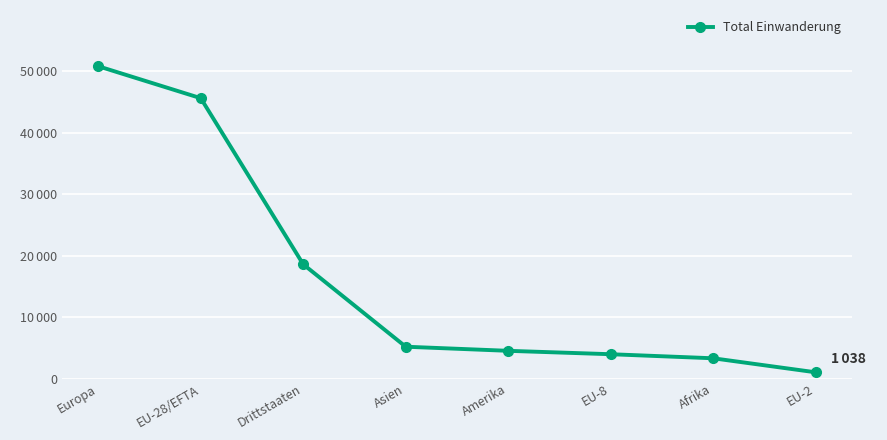

What position from the left is EU-28/EFTA?

2